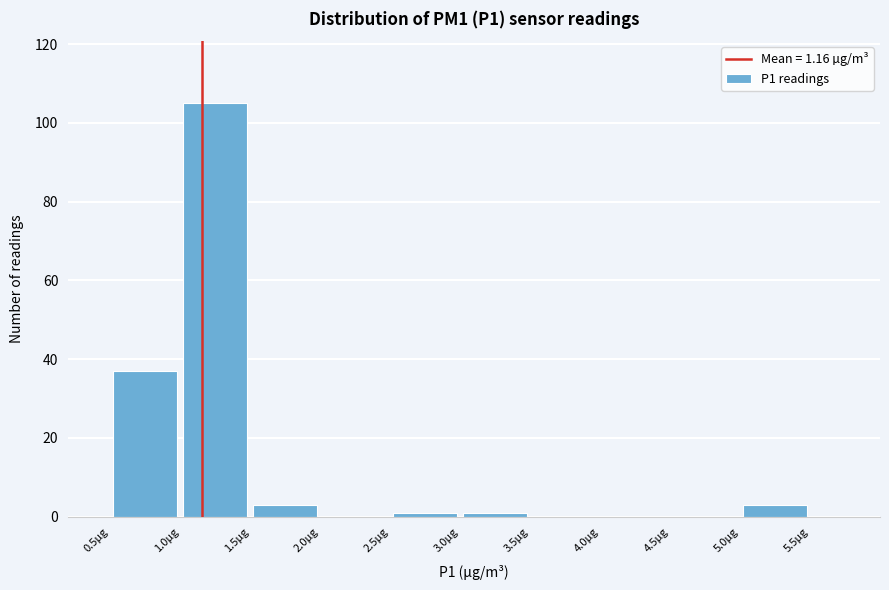

Which range on the x-axis has the tallest bar?

1.0 to 1.5